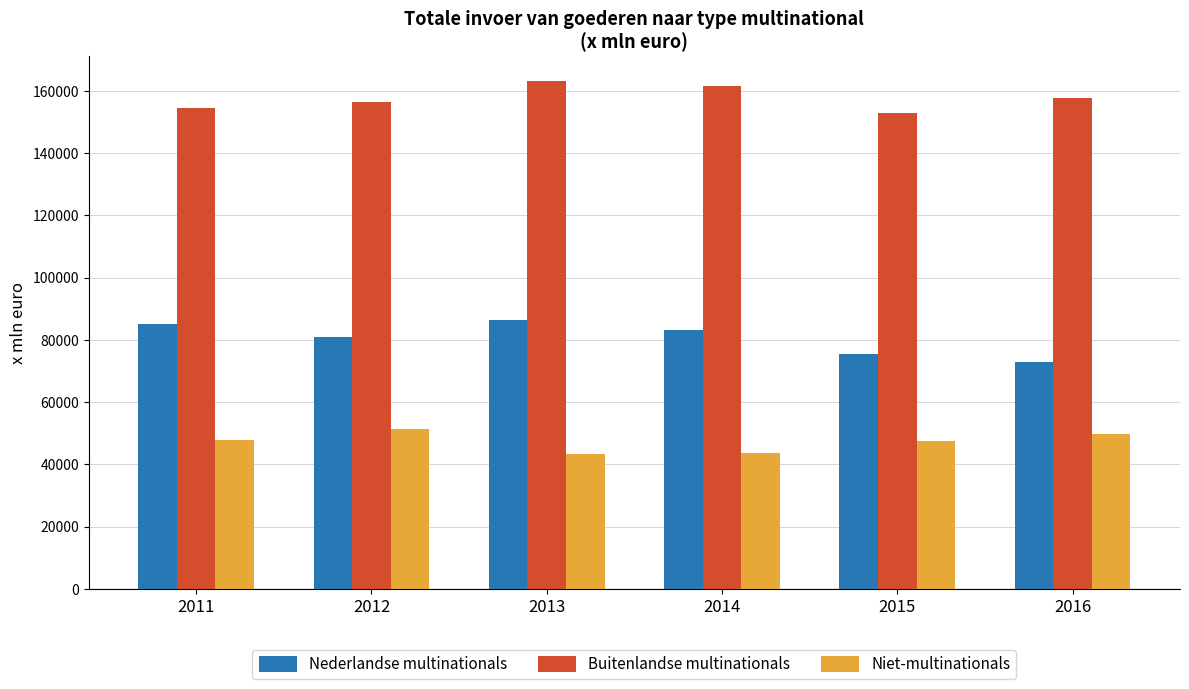

What is the greatest value displayed?

163037